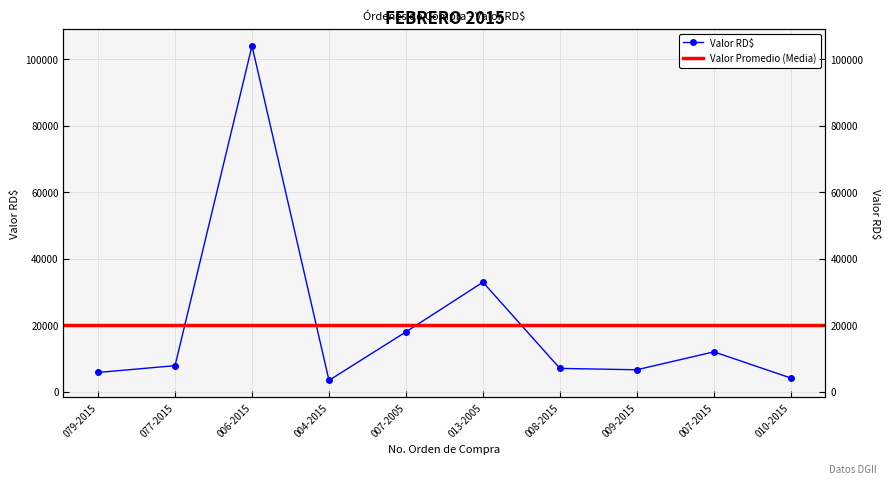

How many points are lower than both their immediate neighbors (excluding endpoints)?

2